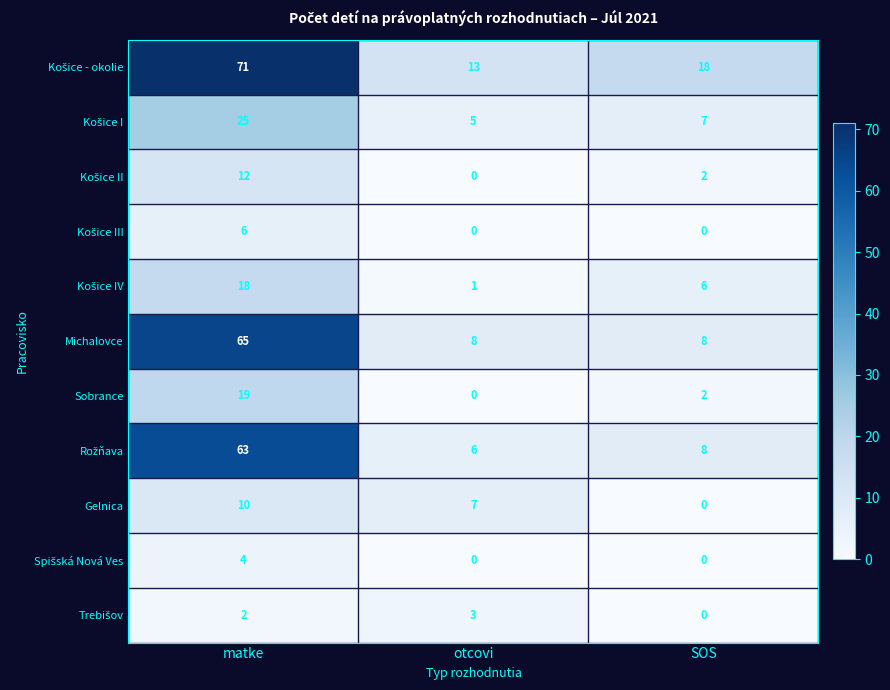

What is the greatest value displayed?

71